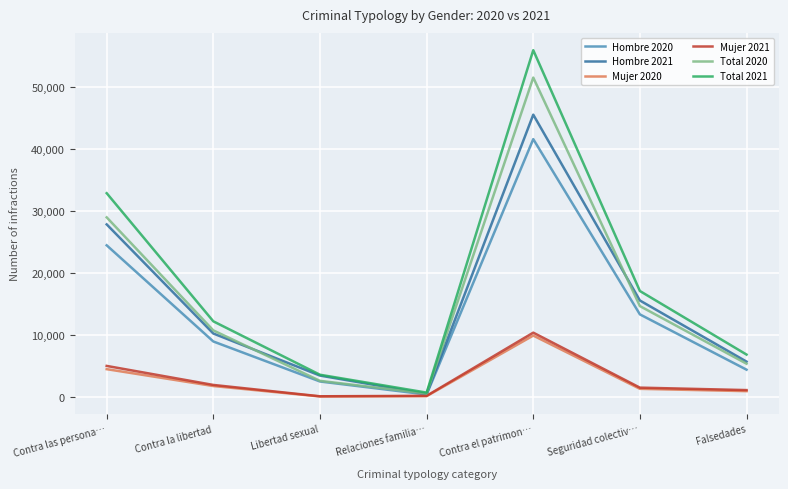

What are all the series names shown in the legend?

Hombre 2020, Hombre 2021, Mujer 2020, Mujer 2021, Total 2020, Total 2021